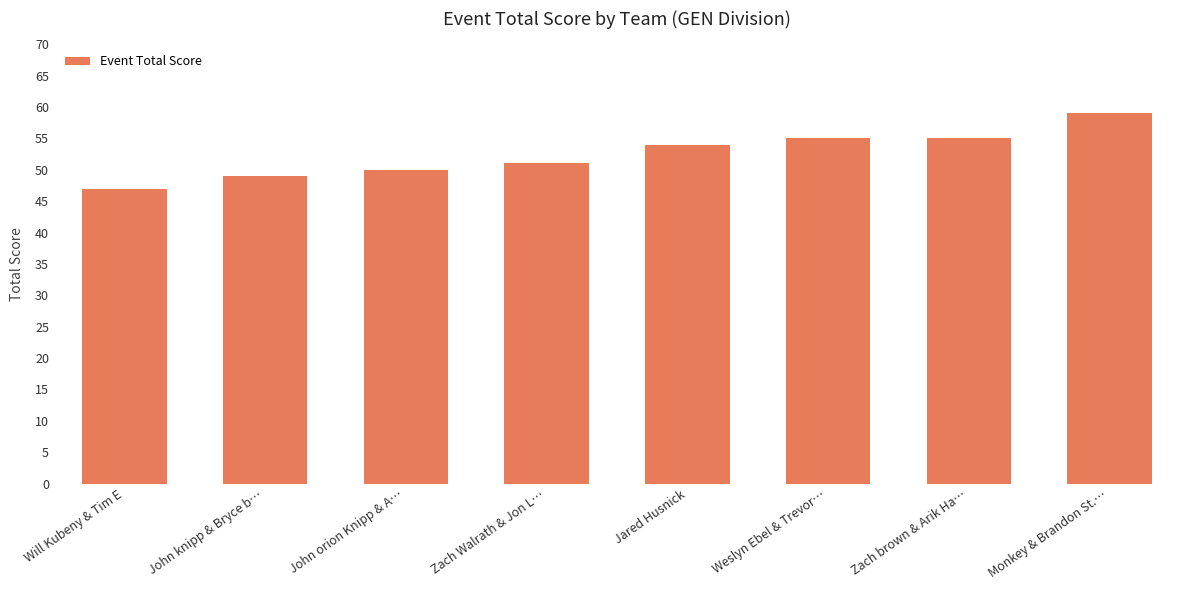

What value does the data have at Zach brown & Arik Ha…, to the nearest 5?

55